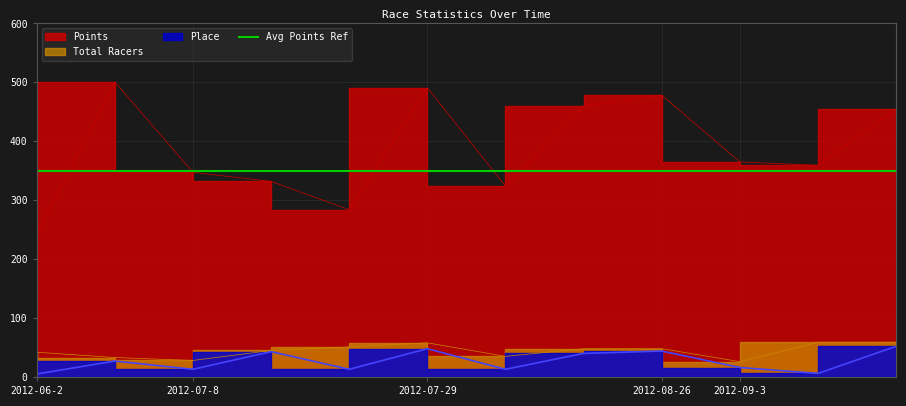

List the labels in order of Place value, smallest first.

2012-06-2, 2012-09-3, 2012-07-8, 2012-07-8, 2012-07-29, 2012-09-3, 2012-06-2, 2012-07-29, 2012-07-8, 2012-08-26, 2012-07-29, 2012-09-3